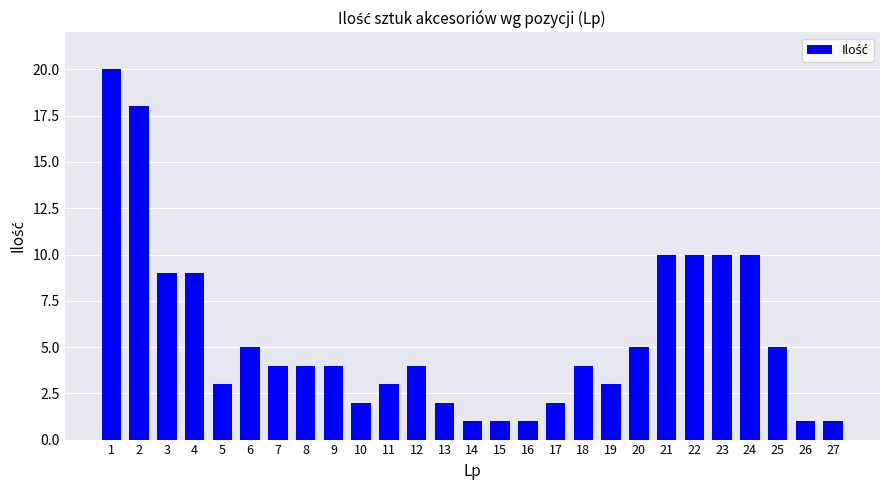

True or false: the data shows 10 at 24.

True